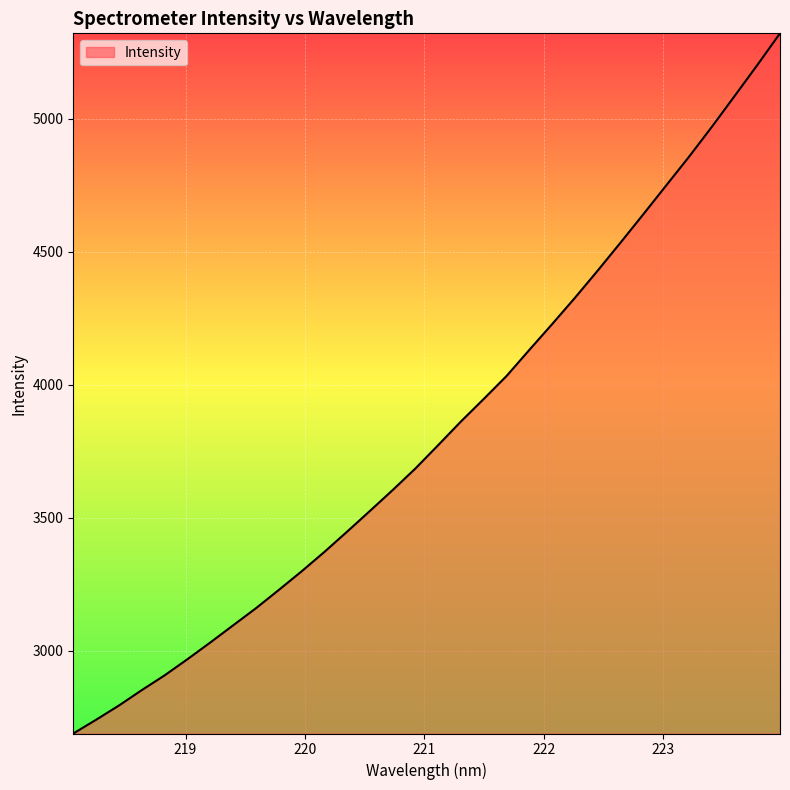

What is the minimum value shown in the chart?

2690.0